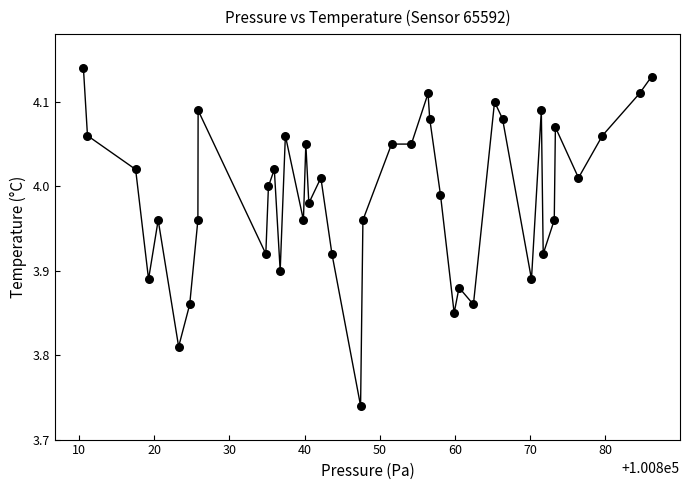

What is the range of X values (max minus min)?

75.5